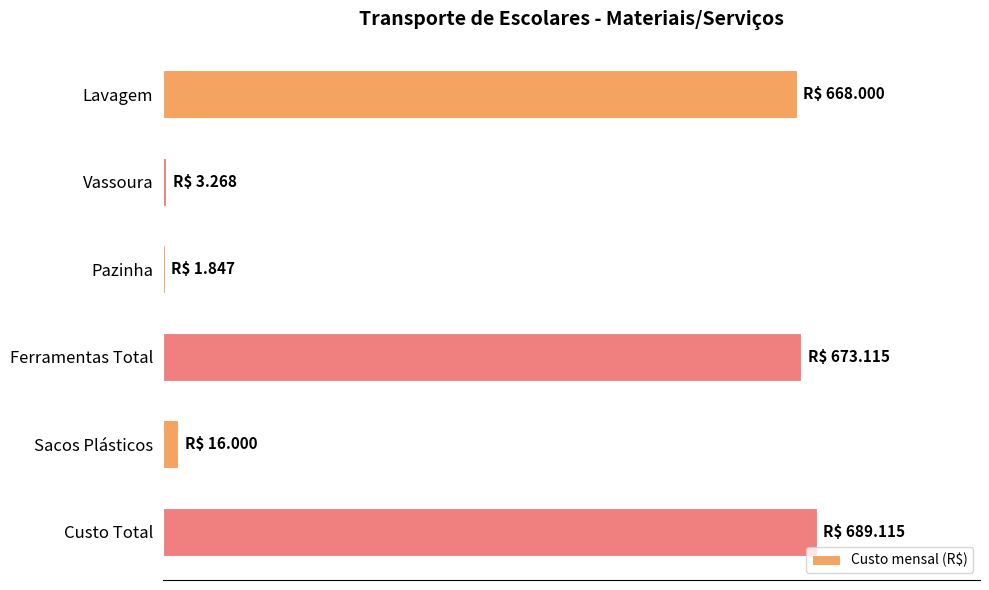

What is the sum of all values?

2051.3